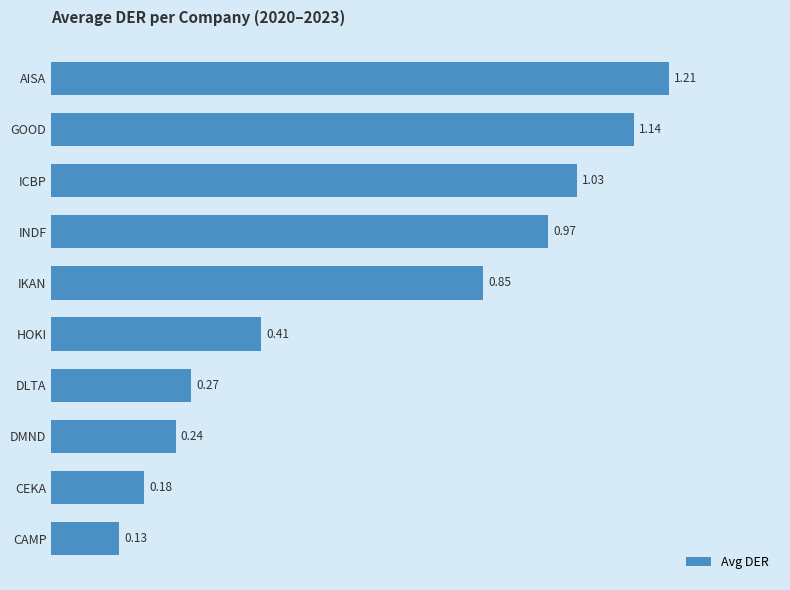

Where is the data nearest to the value 0?

CAMP